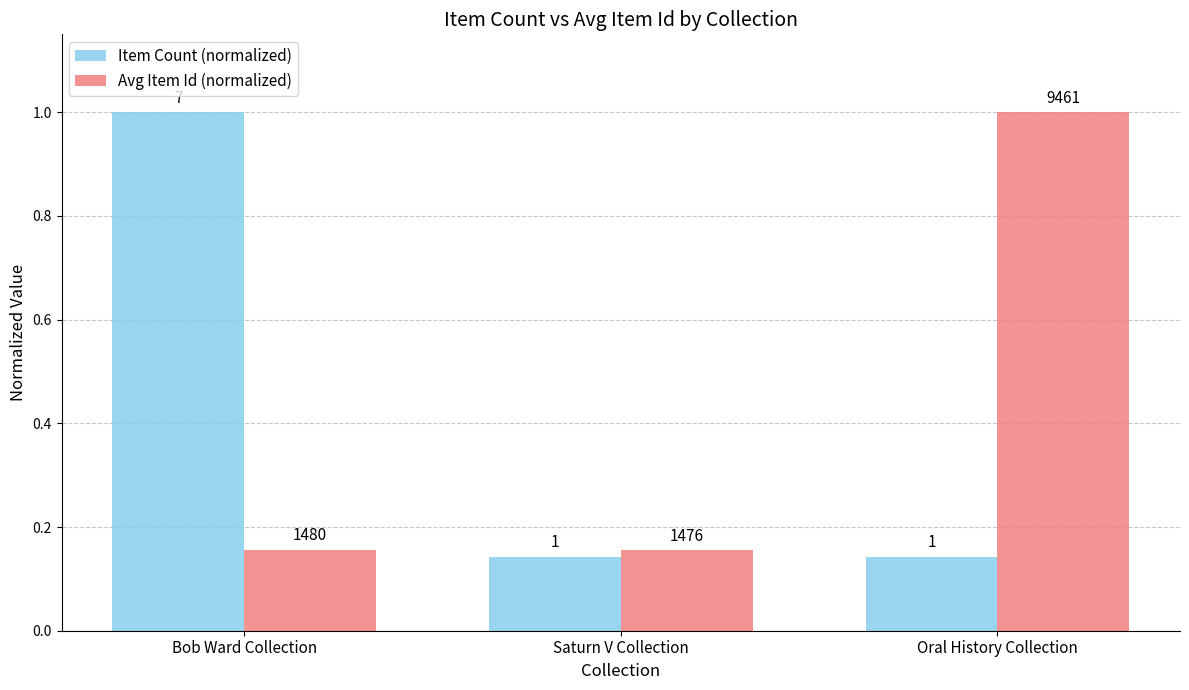

What are all the series names shown in the legend?

Item Count (normalized), Avg Item Id (normalized)